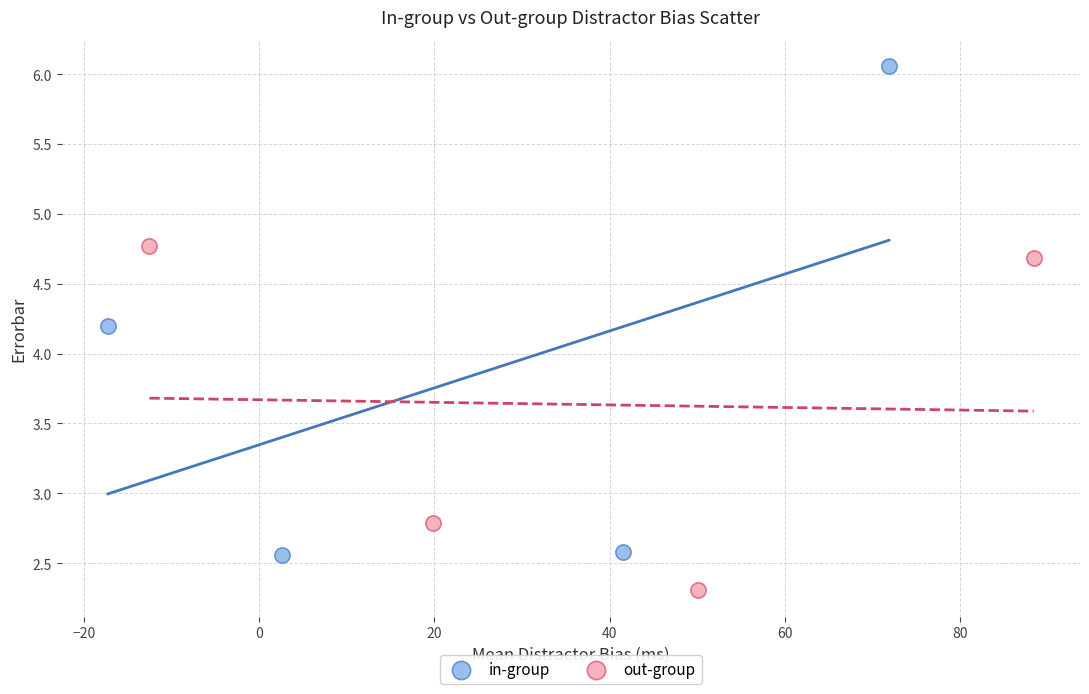

Which series has the largest Y range (max minus min)?

in-group